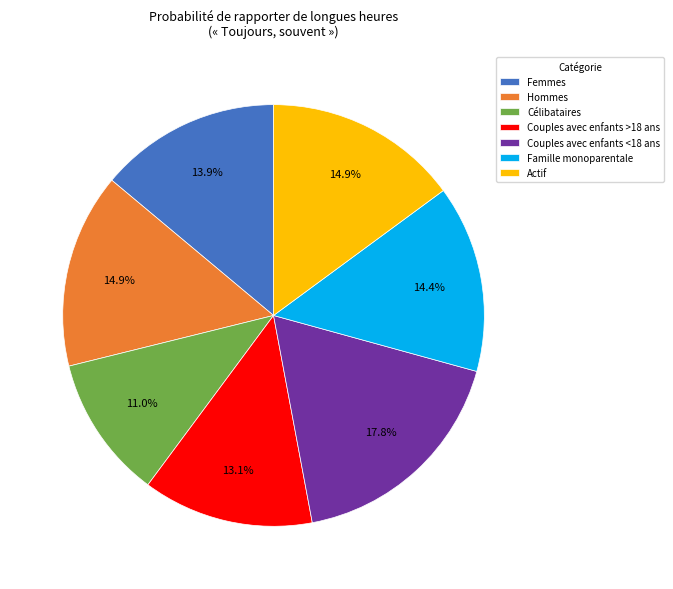

Between Couples avec enfants >18 ans and Couples avec enfants <18 ans, which is larger?

Couples avec enfants <18 ans